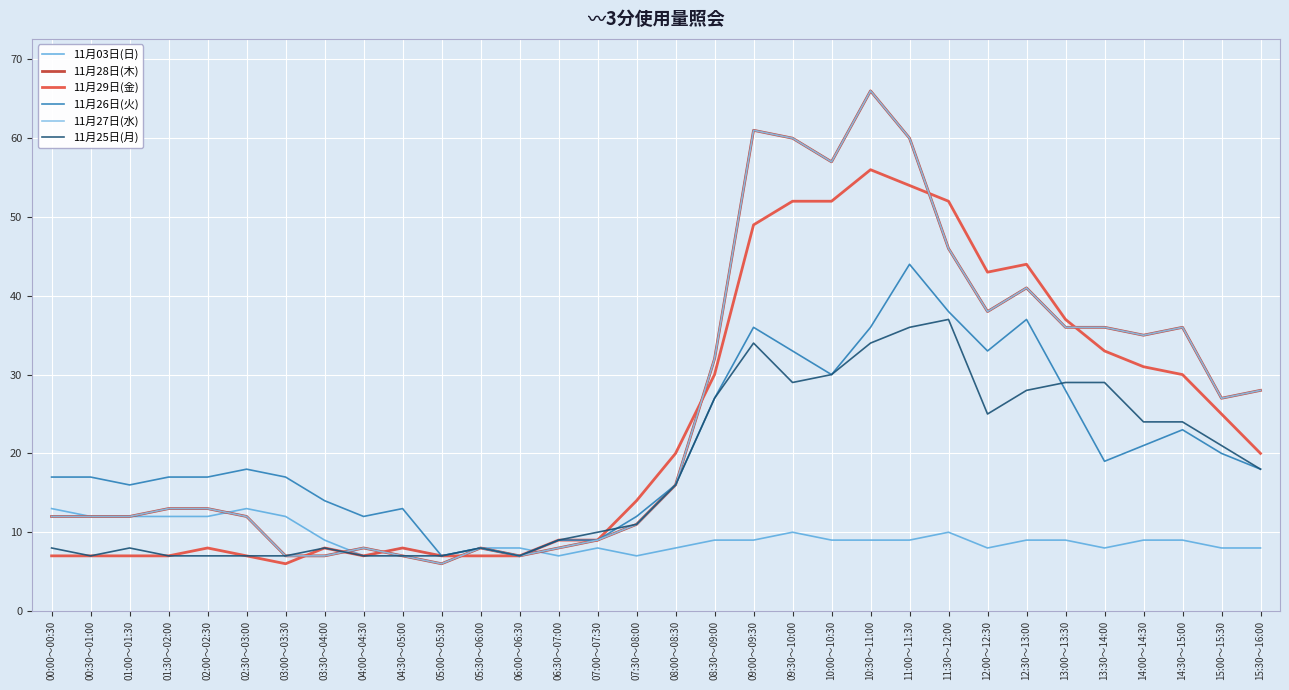

What value does the 11月28日(木) series have at 03:30～04:00?

7